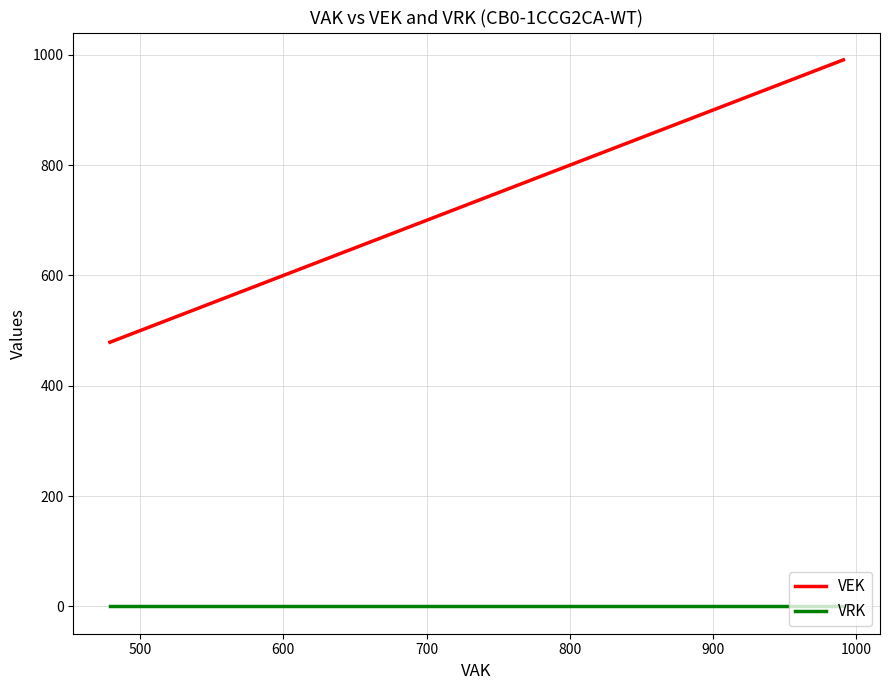

Reading left to right, what are all the values shown in this chart?

VEK: 479	865	892	892	892	892	892	892	893	893	894	894	894	894	940	966	966	966	966	966	966	974	974	976	976	991	991
VRK: 0	0	0	0	0	0	0	0	0	0	0	0	0	0	0	0	0	0	0	0	0	0	0	0	0	0	0